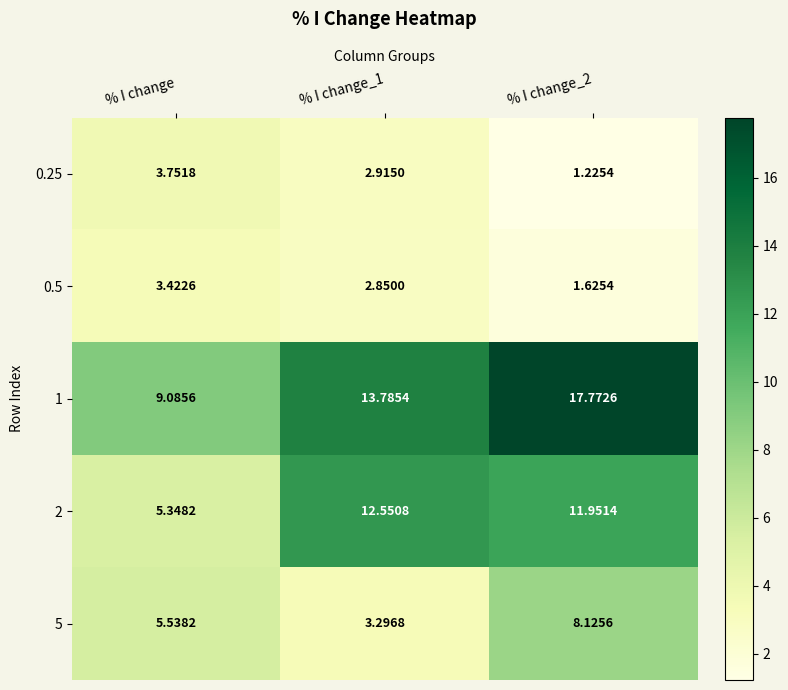

At which category does the chart reach its minimum across all series?

% I change_2